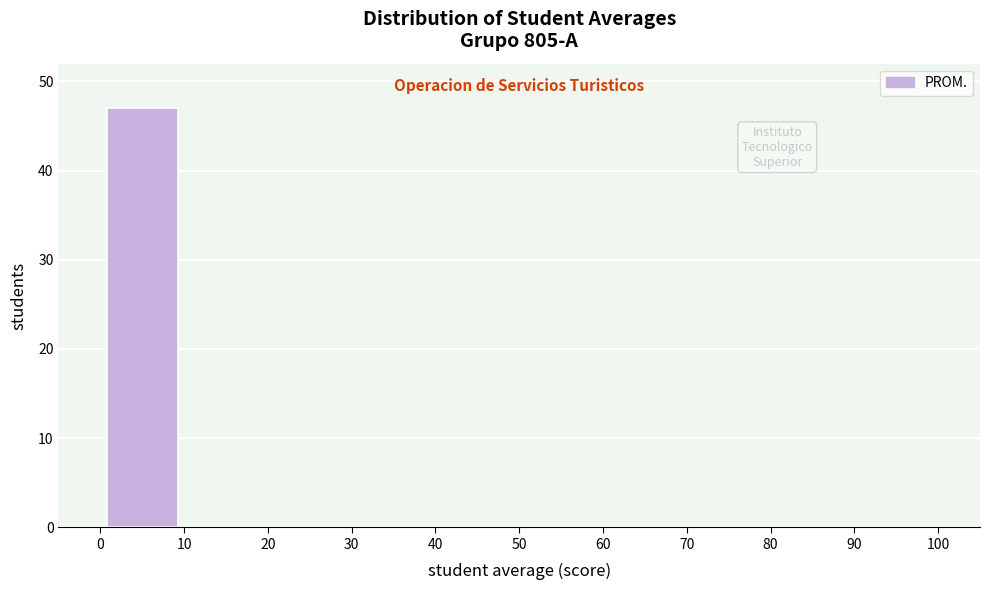

Which range on the x-axis has the tallest bar?

0 to 10